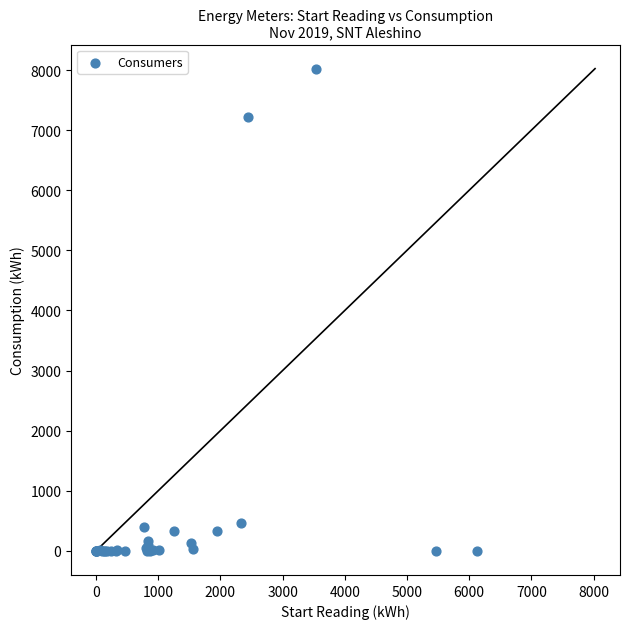

What Y value in the scatter plot is closest to 4011?

7226.0